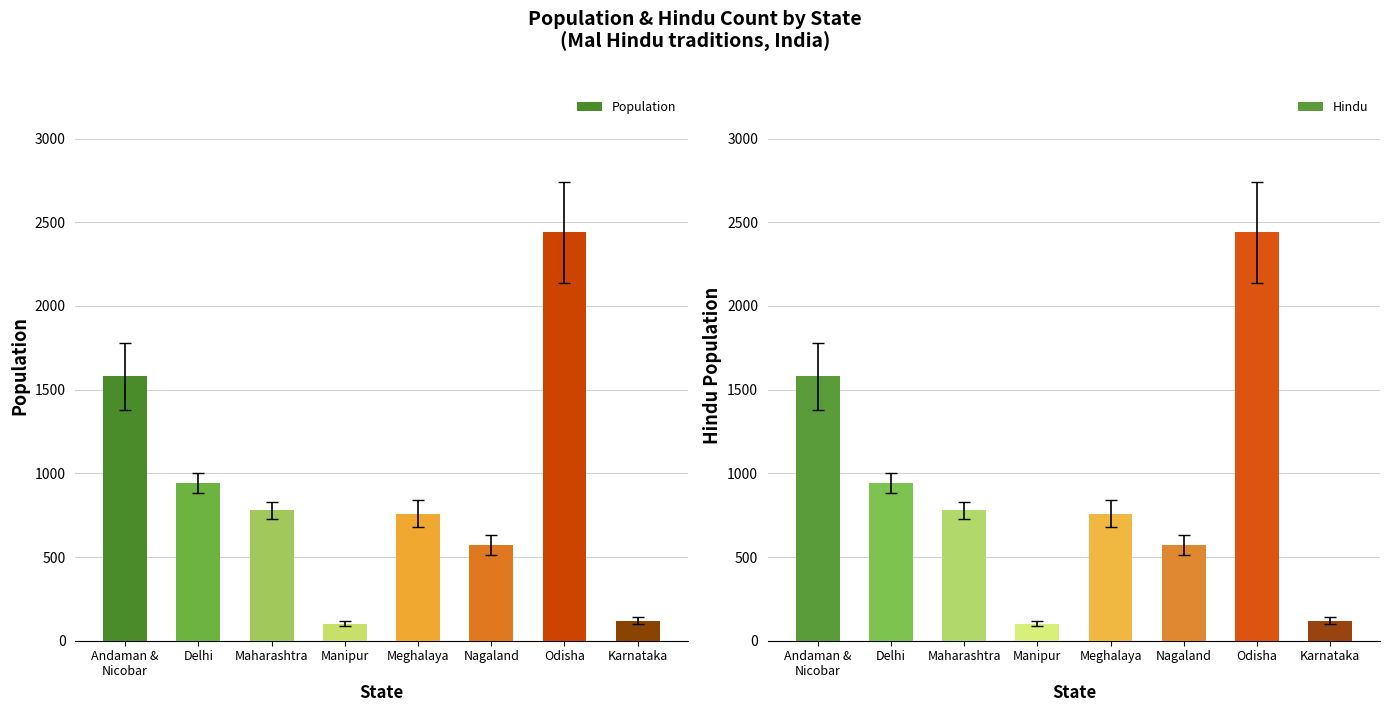

What value does the Hindu series have at Manipur, to the nearest 100?

100